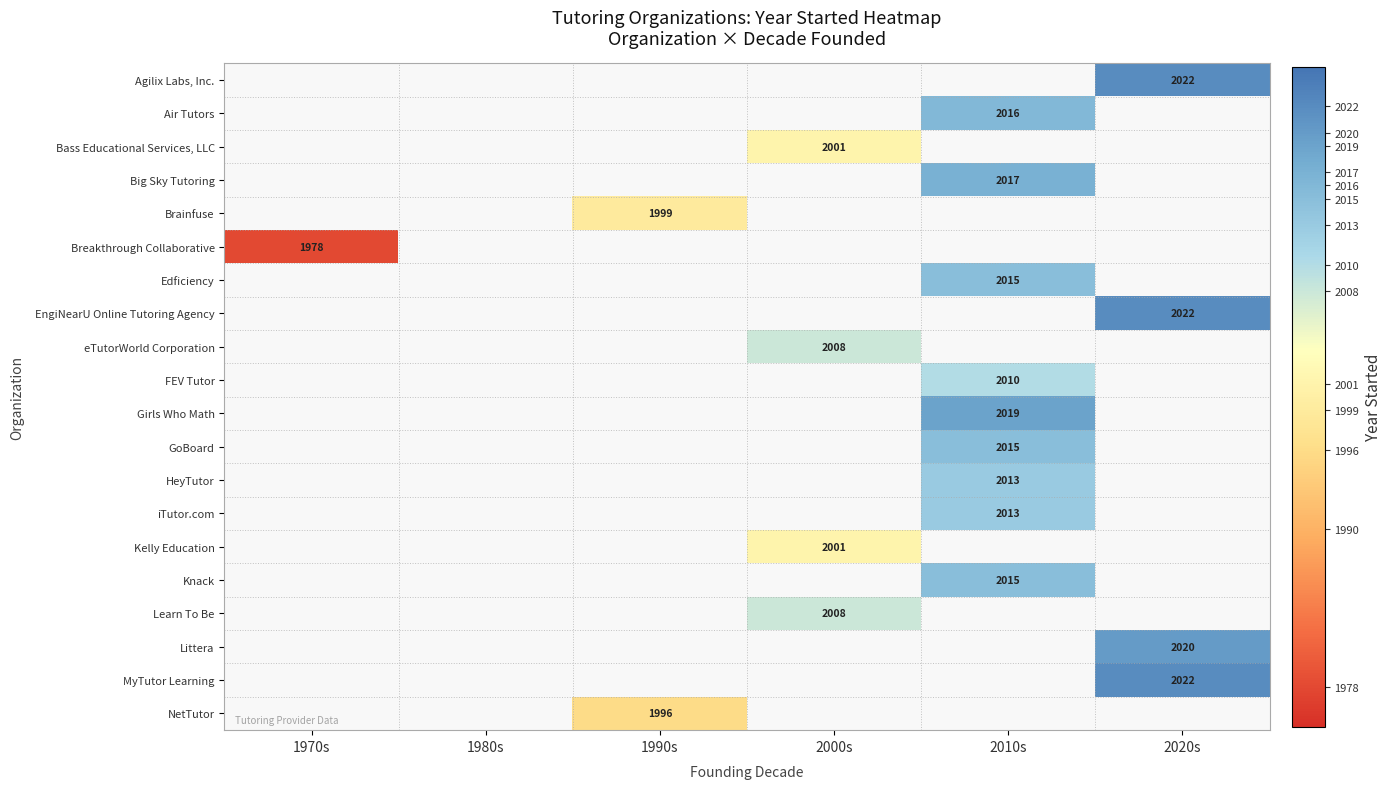

The value of HeyTutor at 2010s is 2013. True or false?

True